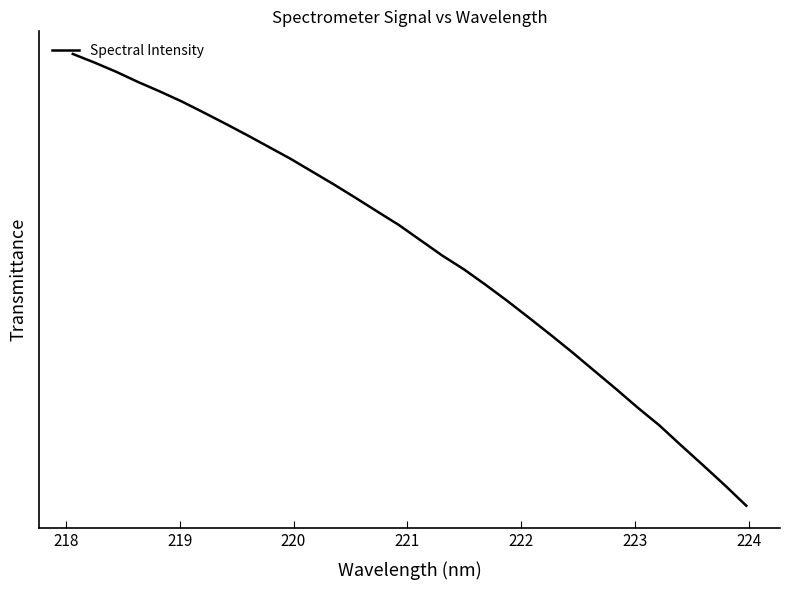

Does the chart display data point markers on the line(s)?

No